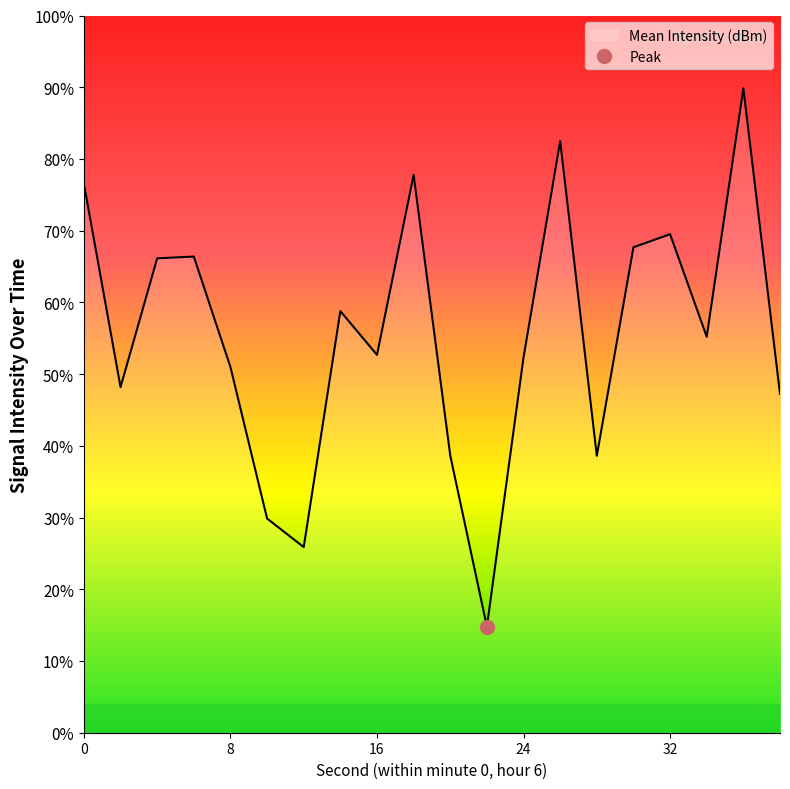

What is the sum of the values at 30 and 4?

-249.9